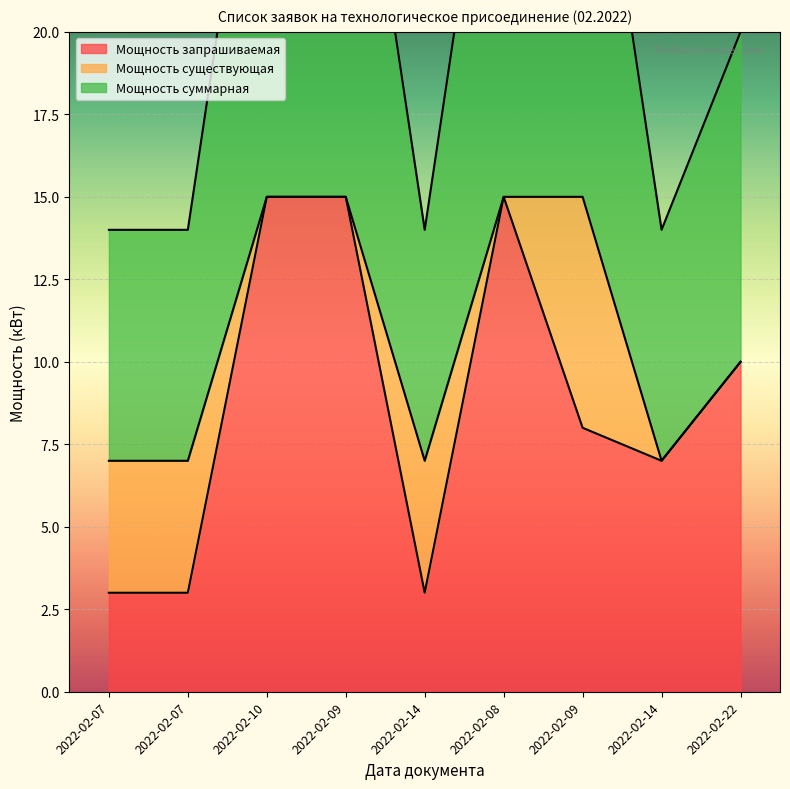

What is the label of the 6th point from the right?

2022-02-09